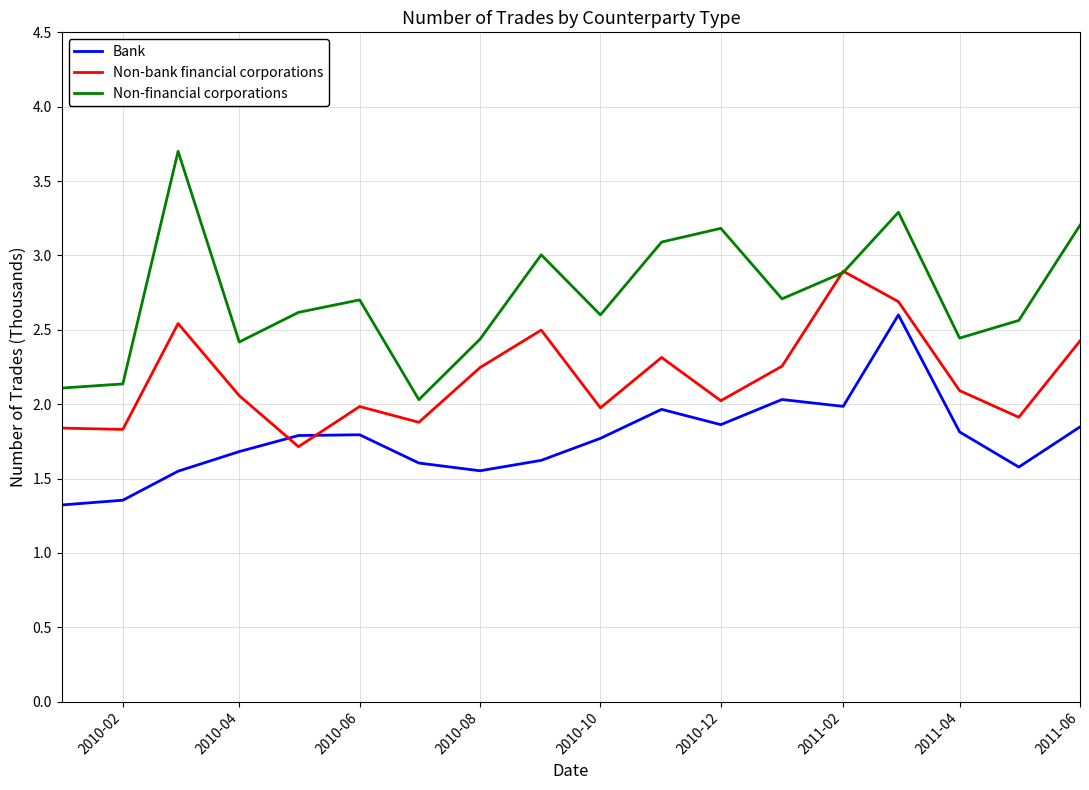

What is the difference between the maximum and minimum values in the Non-financial corporations series?

1.7